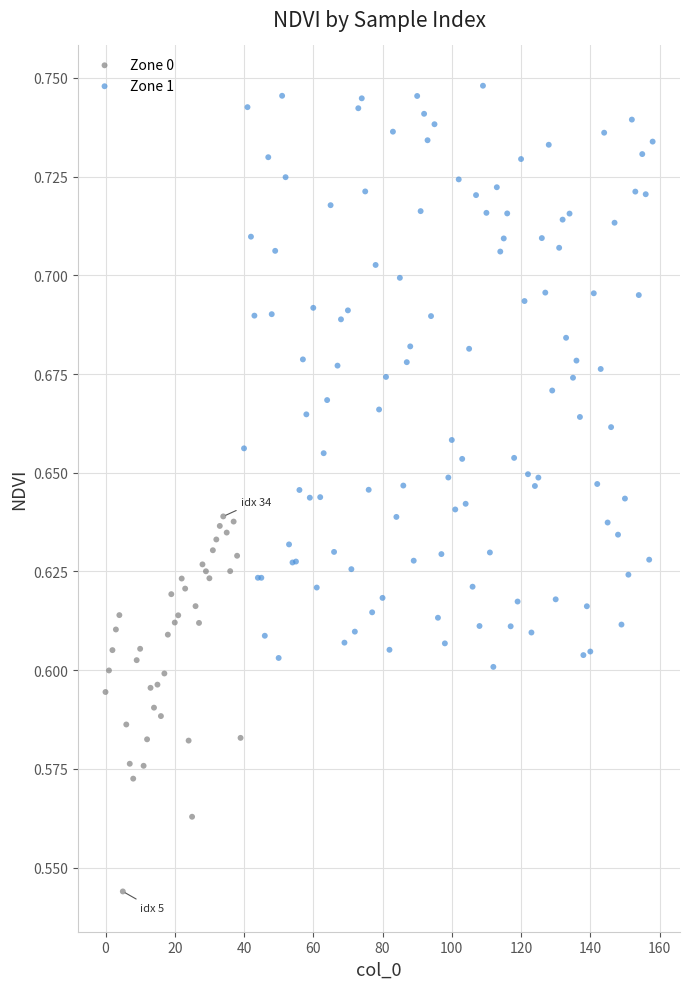

Which series has the widest spread of Y values?

Zone 1